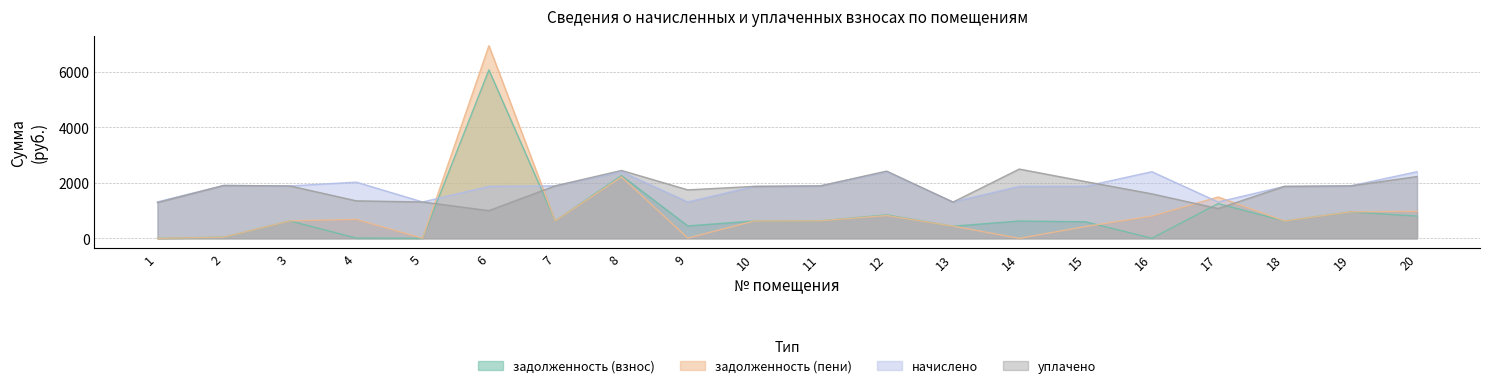

Reading left to right, list all the values displayed in this chart.

задолженность (взнос): 0.0	40.8	629.7	9.2	2.2	6076.0	630.9	2263.5	447.8	625.5	630.9	845.6	437.2	624.7	596.9	3.5	1253.8	626.3	955.3	801.1
задолженность (пени): 0.0	40.8	629.7	683.5	2.2	6950.4	630.9	2217.5	10.5	625.3	630.9	823.8	441.1	0.0	427.4	801.6	1491.2	626.3	955.3	975.3
начислено: 1315.3	1907.7	1889.1	2027.0	1311.5	1874.2	1892.8	2403.3	1311.5	1874.2	1892.8	2403.3	1311.5	1874.2	1877.9	2403.3	1311.5	1874.2	1892.8	2403.3
уплачено: 1290.1	1907.7	1889.1	1352.6	1311.5	999.8	1892.8	2449.3	1748.9	1874.3	1892.8	2425.2	1307.6	2498.9	2047.3	1605.2	1074.2	1874.2	1892.8	2229.0